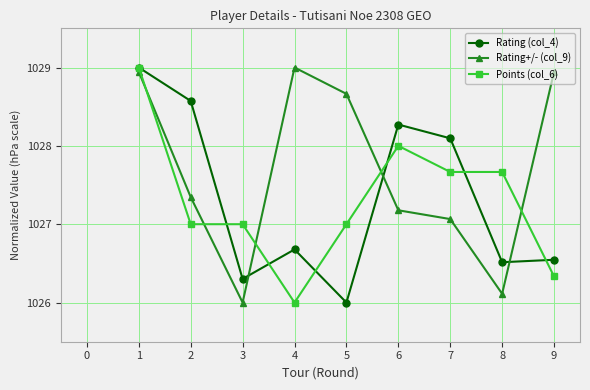

What is the sum of all Points (col_6) values?

9245.7